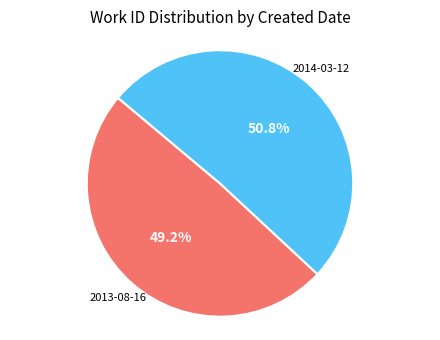

Is there a majority slice in this chart?

Yes